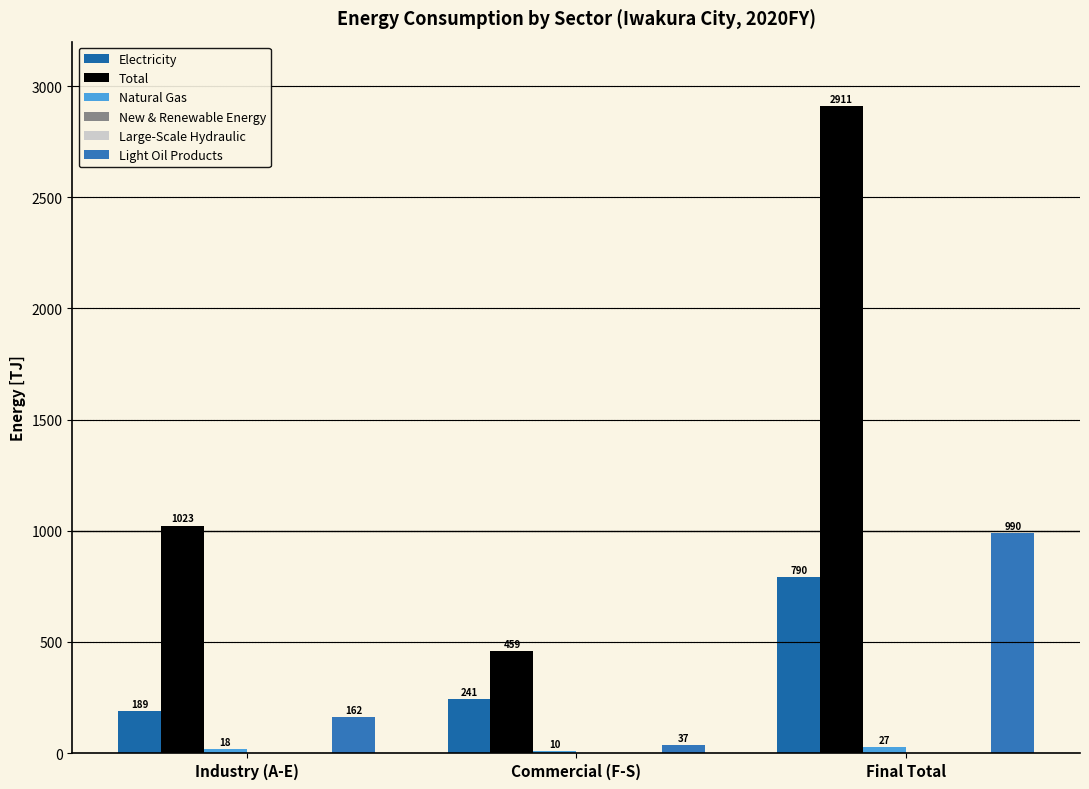

Reading right to left, extract all data points from this chart.

Electricity: 790.0	240.9	188.9
Total: 2911.2	459.4	1022.6
Natural Gas: 27.2	9.5	17.7
New & Renewable Energy: 0.0	0.0	0.0
Large-Scale Hydraulic: 0.0	0.0	0.0
Light Oil Products: 989.6	37.3	162.5